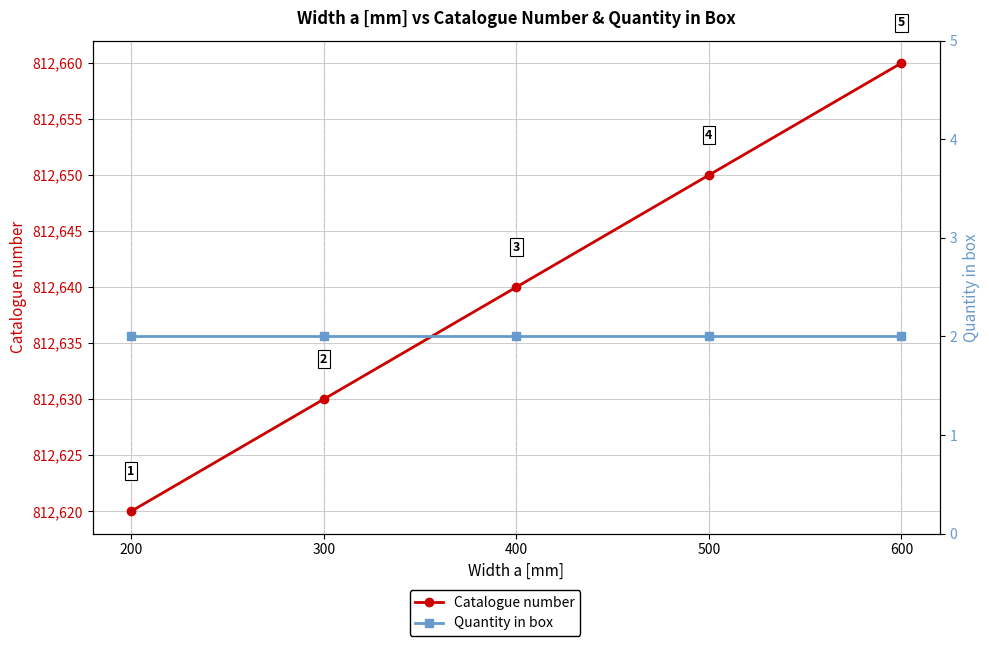

Which category has the highest value across all series?

600